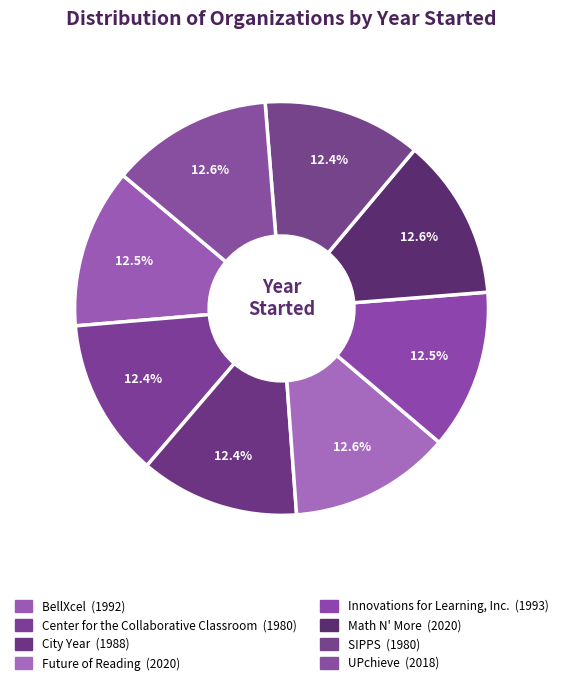

The Math N' More slice represents 7% of the pie. True or false?

False